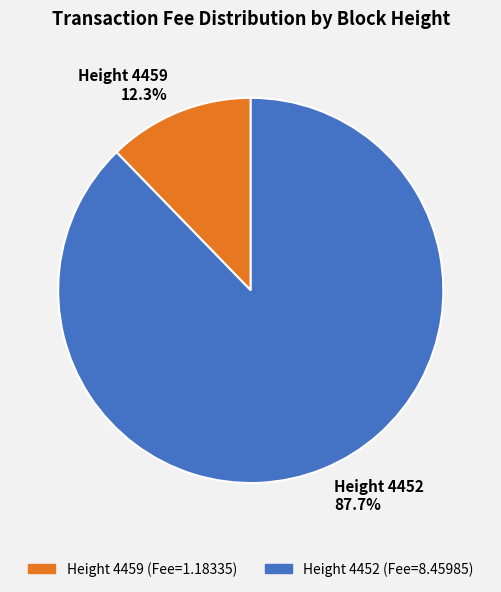

Approximately how many times larger is the value at Height 4452 compared to Height 4459?

7.1